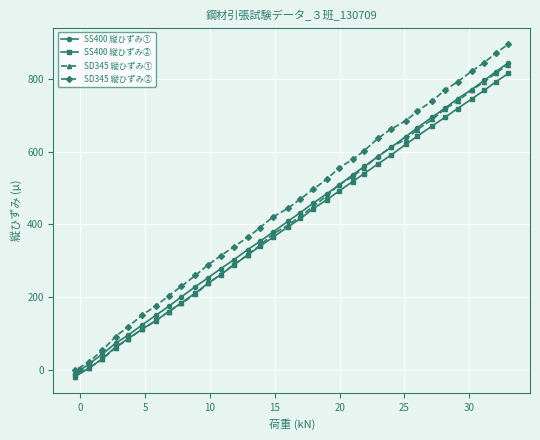

How many lines are shown in the chart?

4